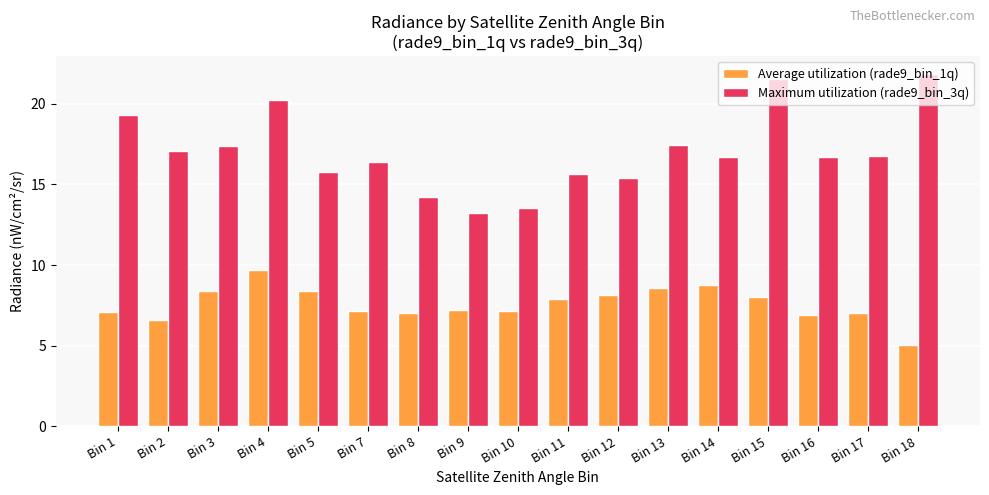

Rank the series at Bin 16 from highest to lowest value.

Maximum utilization (rade9_bin_3q), Average utilization (rade9_bin_1q)